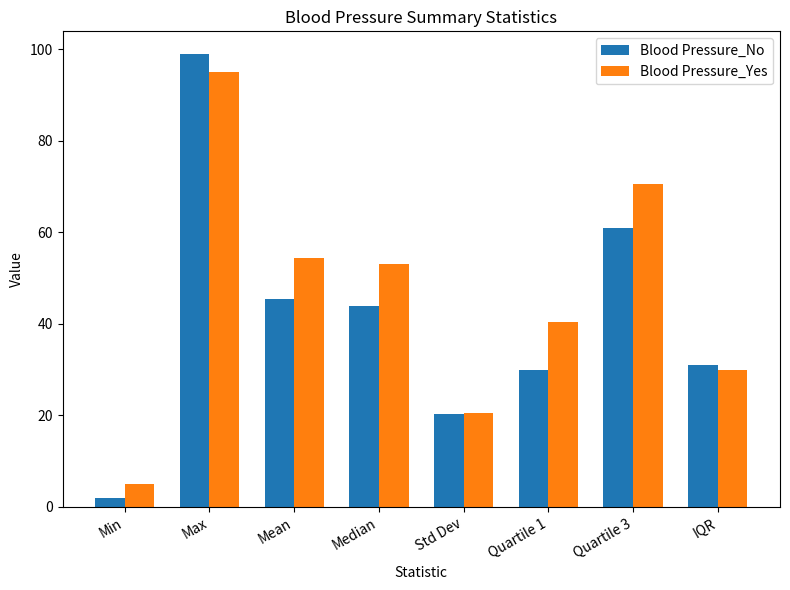

Is it true that Blood Pressure_Yes equals 5.0 at Min?

True